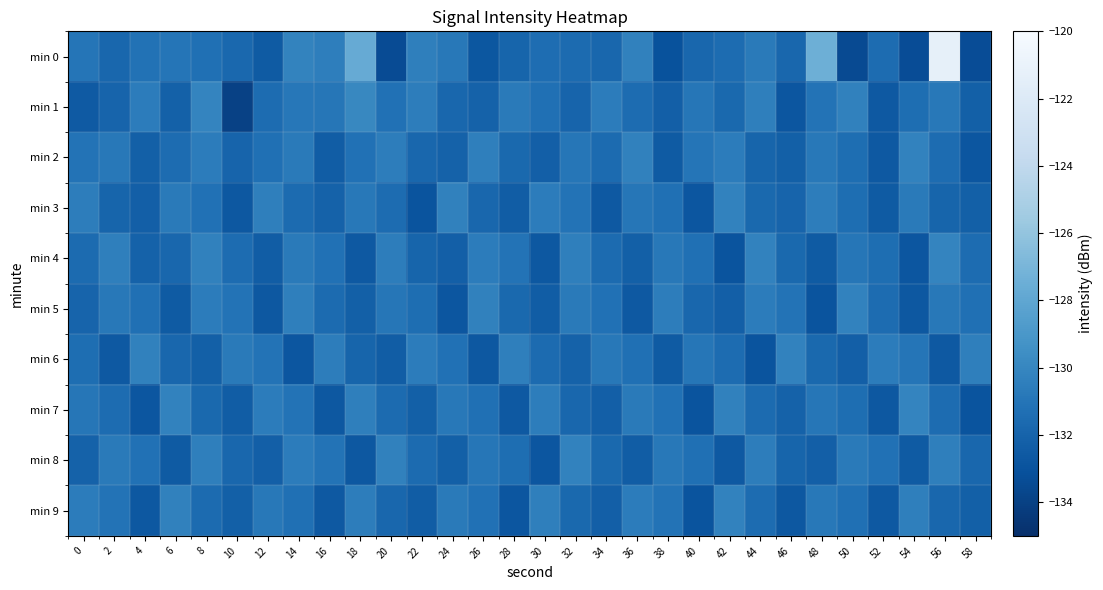

At which category is the sum across all series the highest?

56